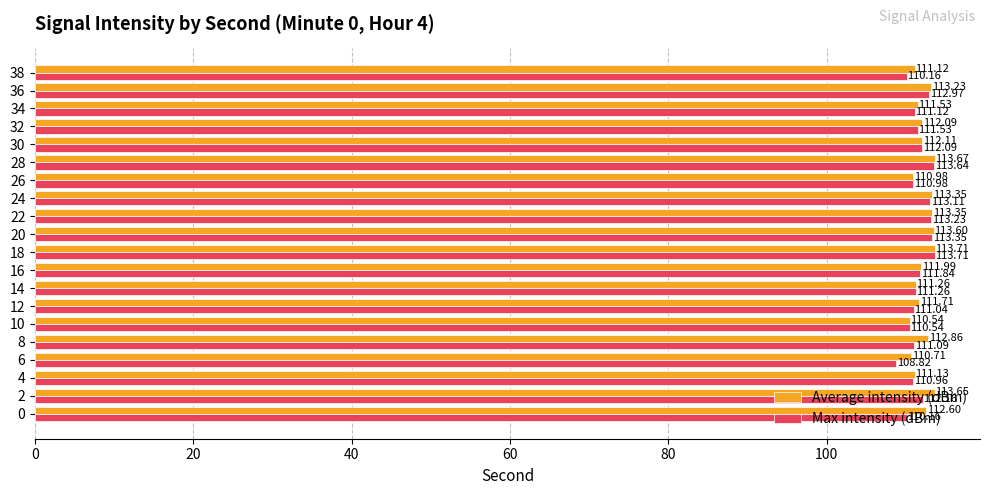

Which series has the largest range (max minus min)?

Max intensity (dBm)